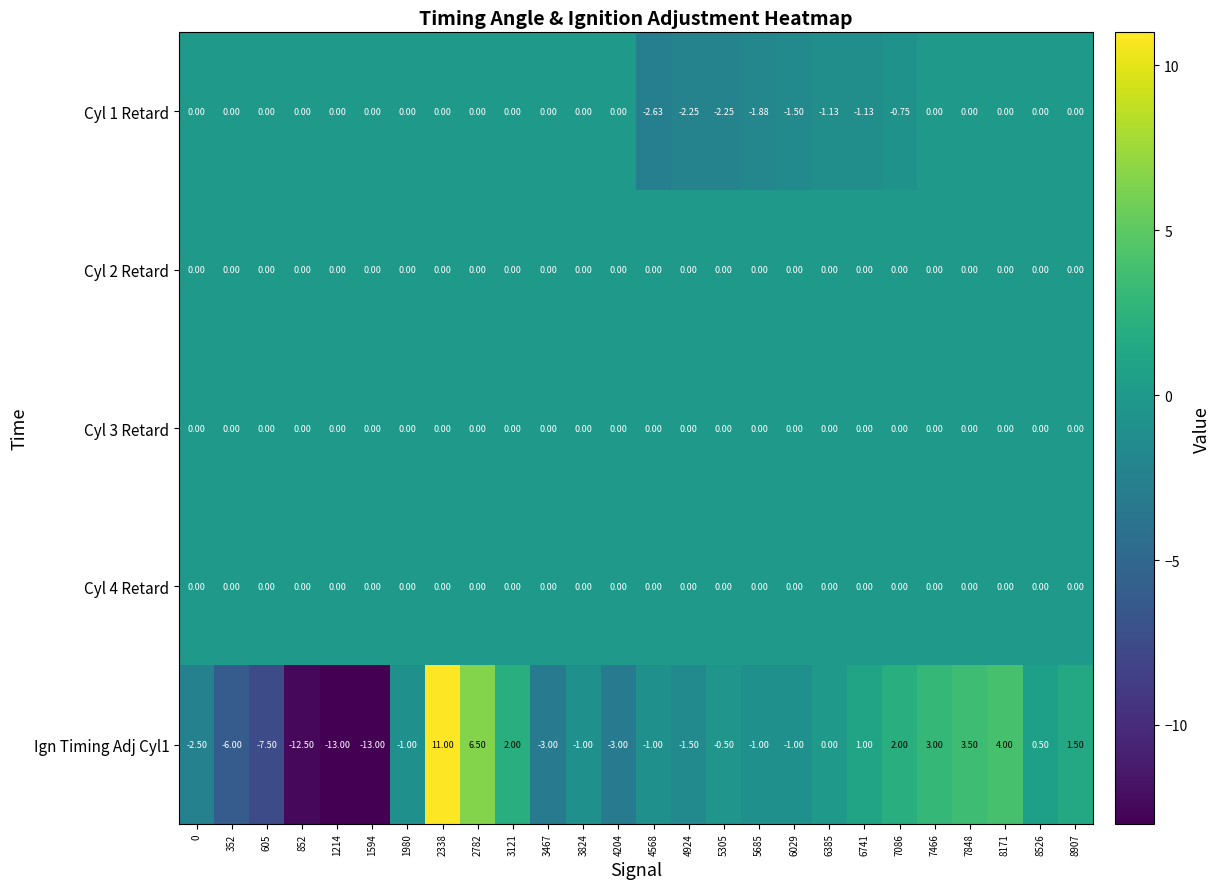

What is the total value across all series at 7848?

3.5